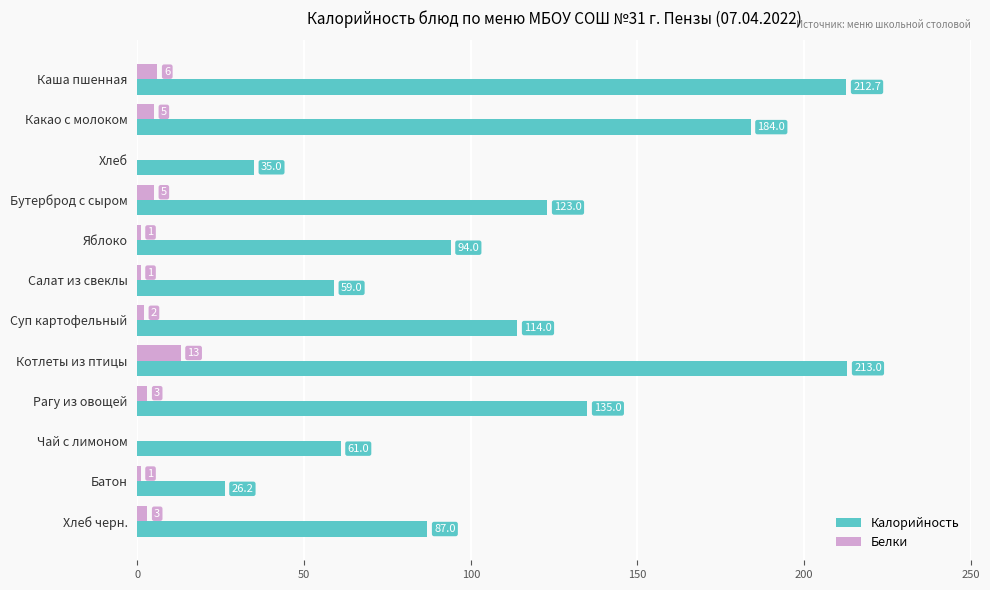

At which label is Калорийность closest to 119?

Бутерброд с сыром